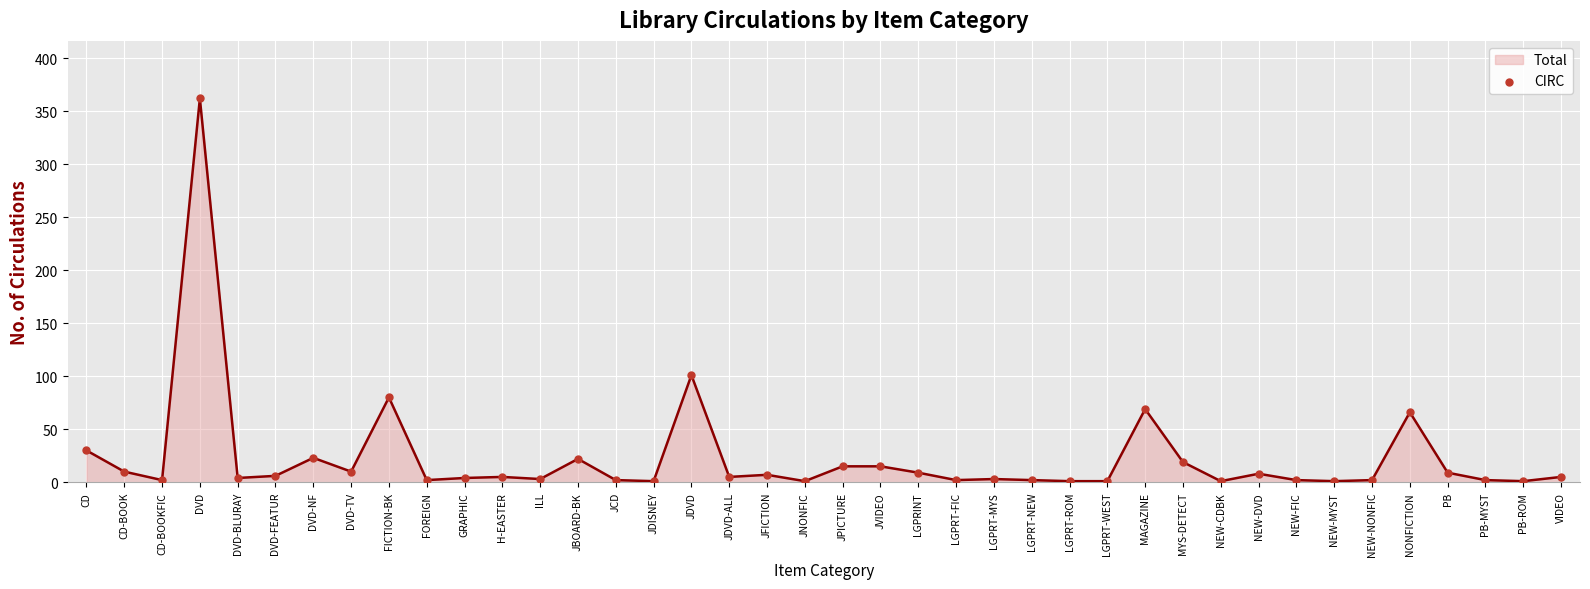

Between CD and LGPRINT, which is larger?

CD